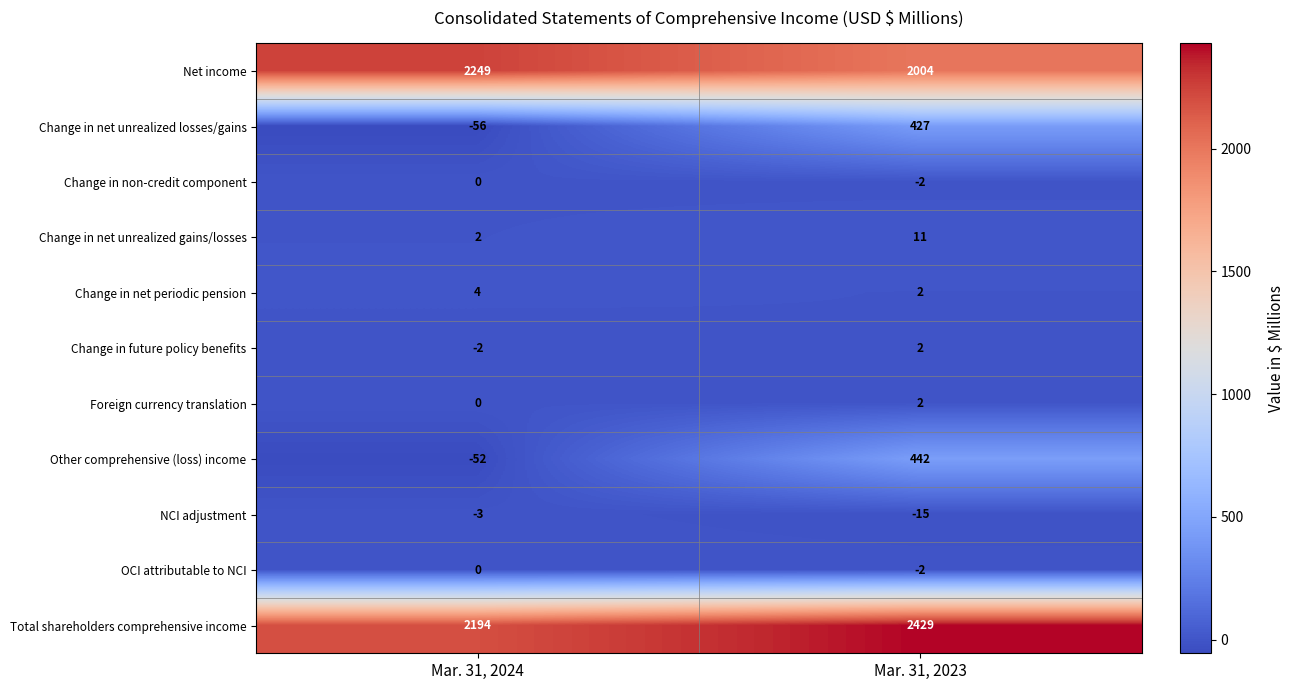

How many categories are shown in the chart?

2